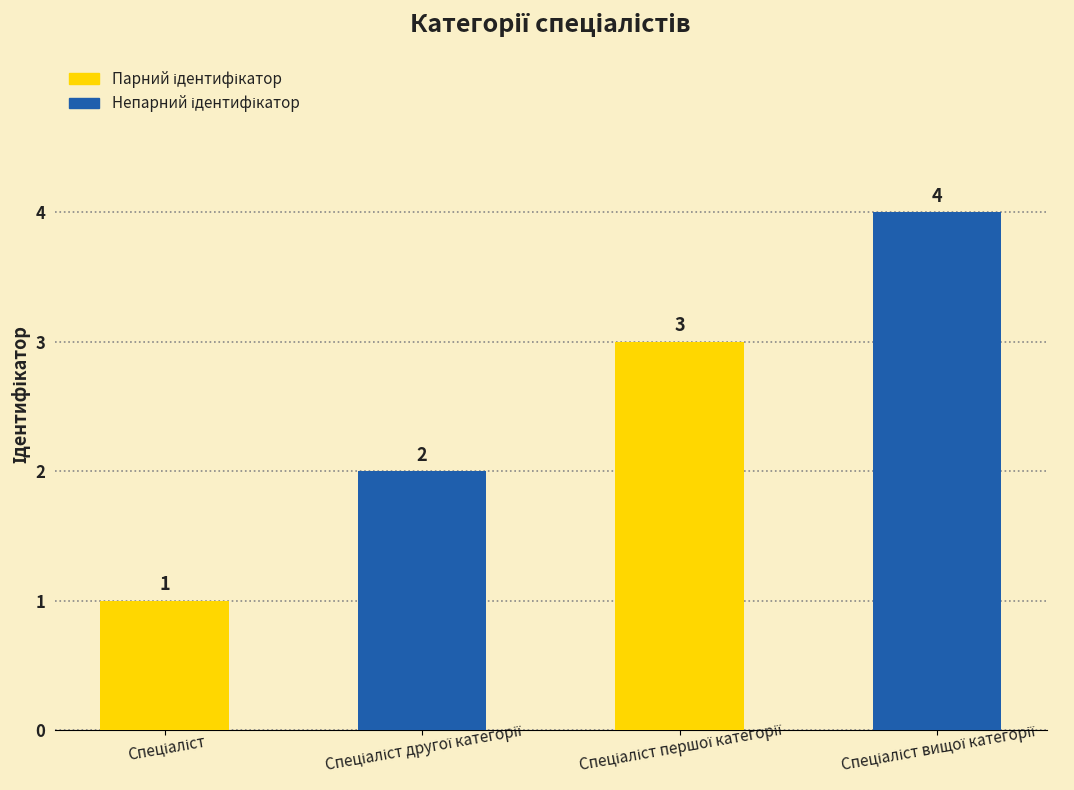

What is the sum of all values?

10